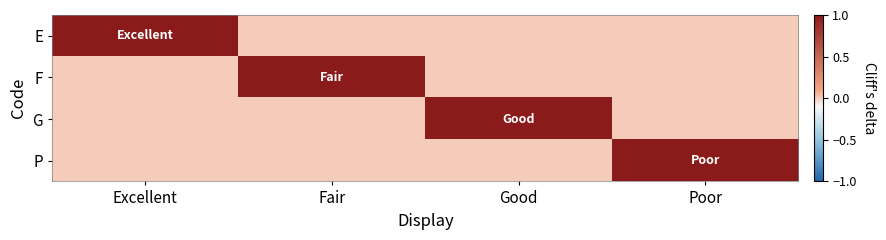

At which category is the sum across all series the highest?

Excellent